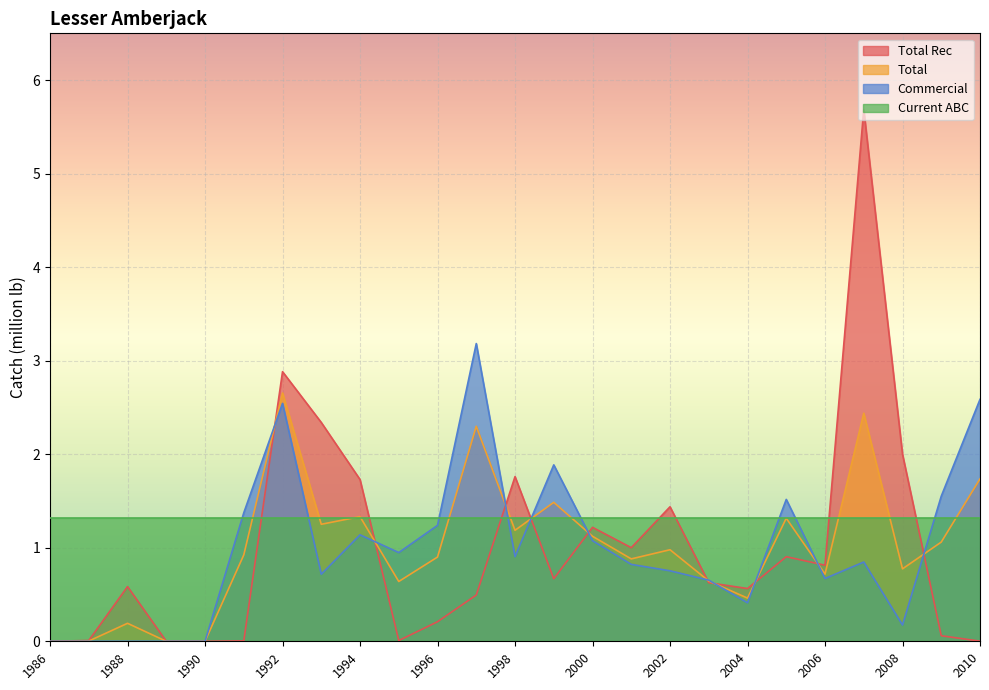

True or false: Commercial has a value of 0.7 at 1993.

True